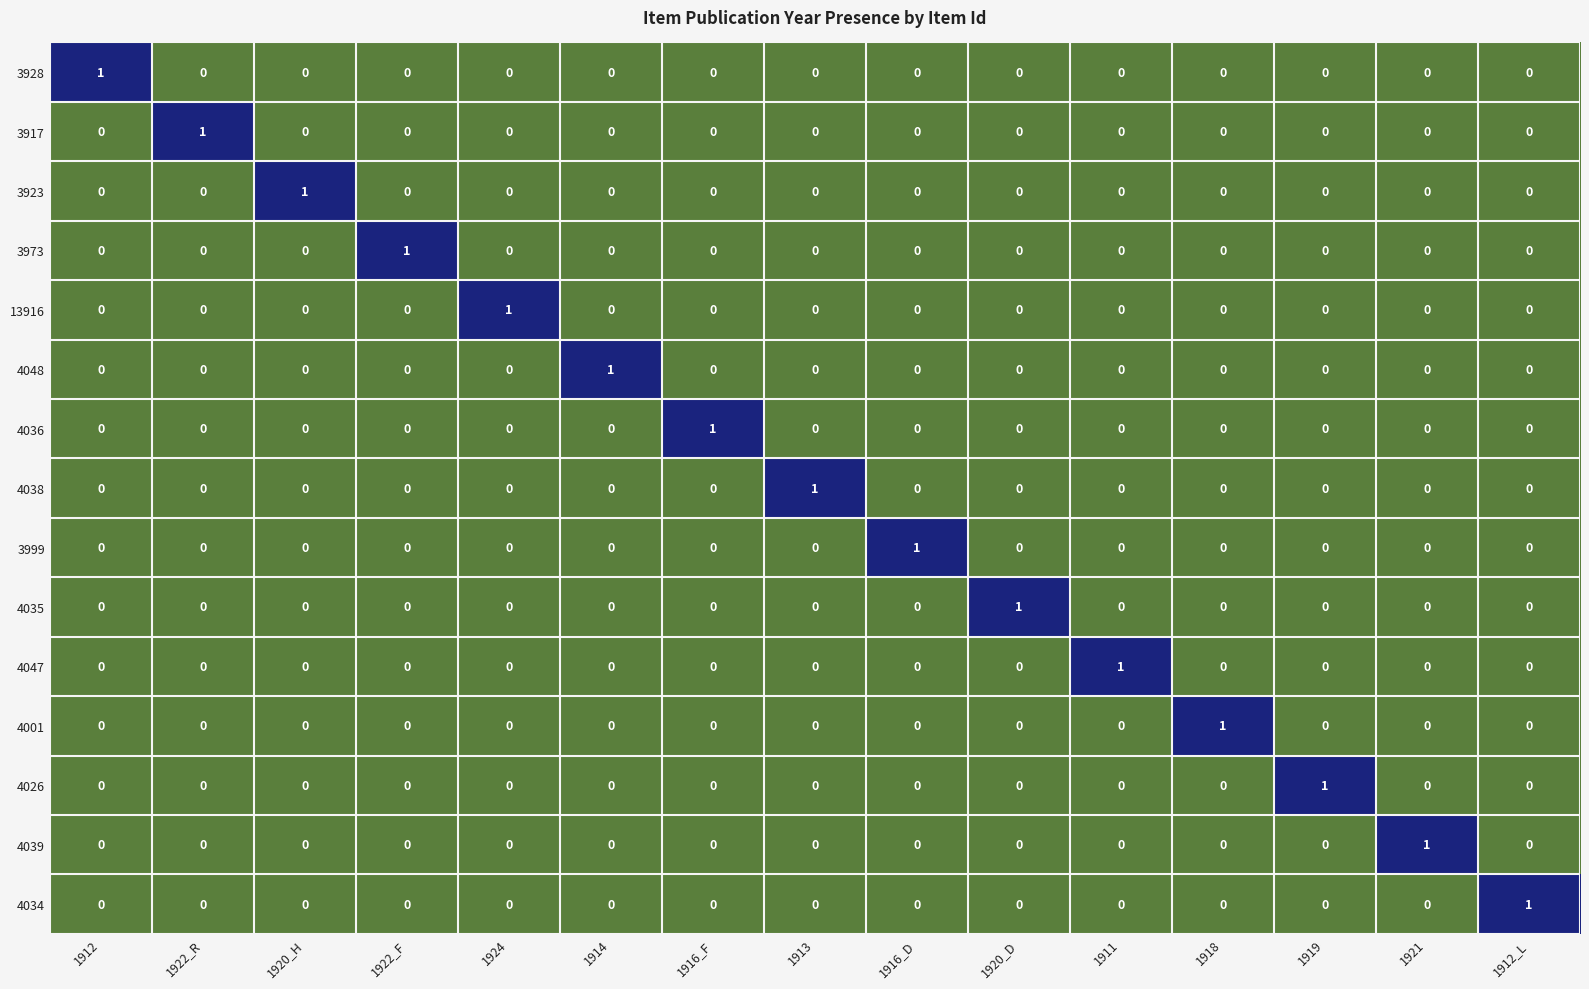

At how many categories does at least one series exceed 0?

15